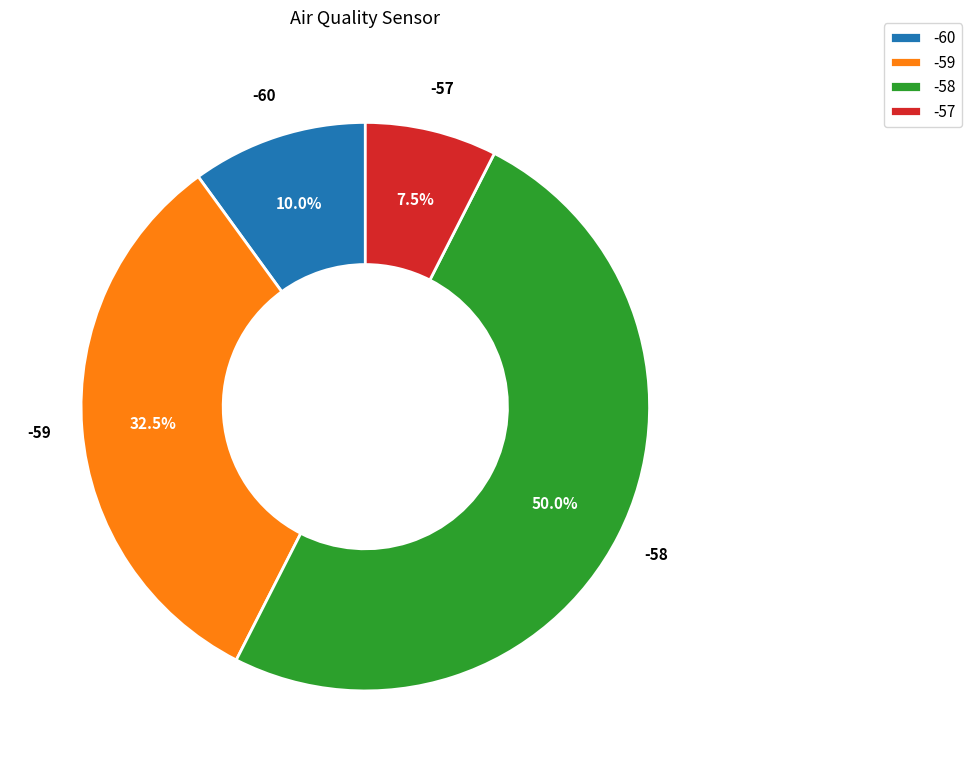

What percentage is NOT represented by -60?

90.0%